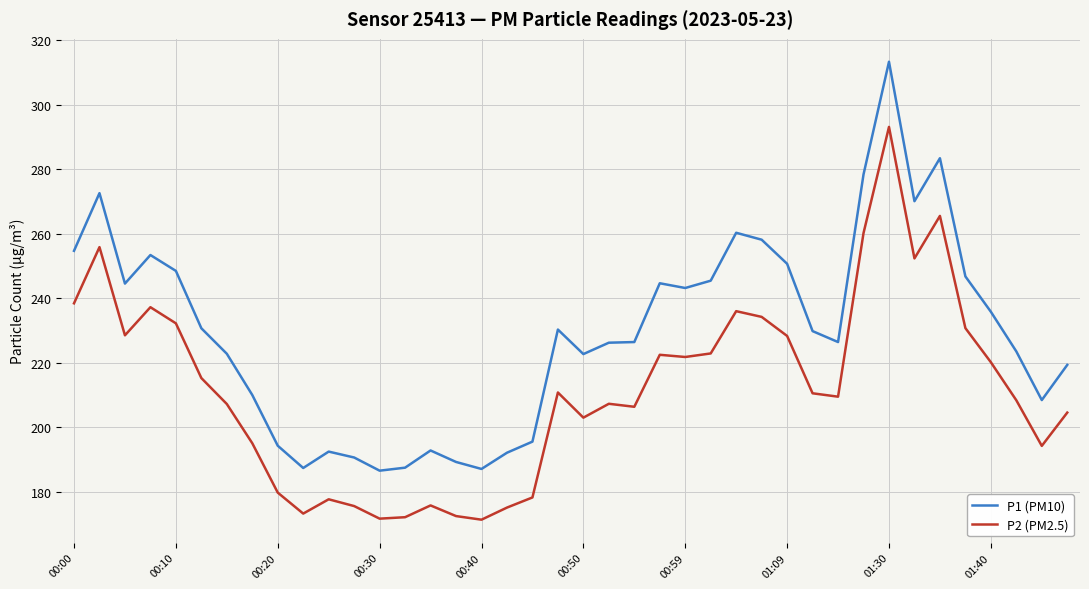

True or false: P1 (PM10) and P2 (PM2.5) cross at least once.

False